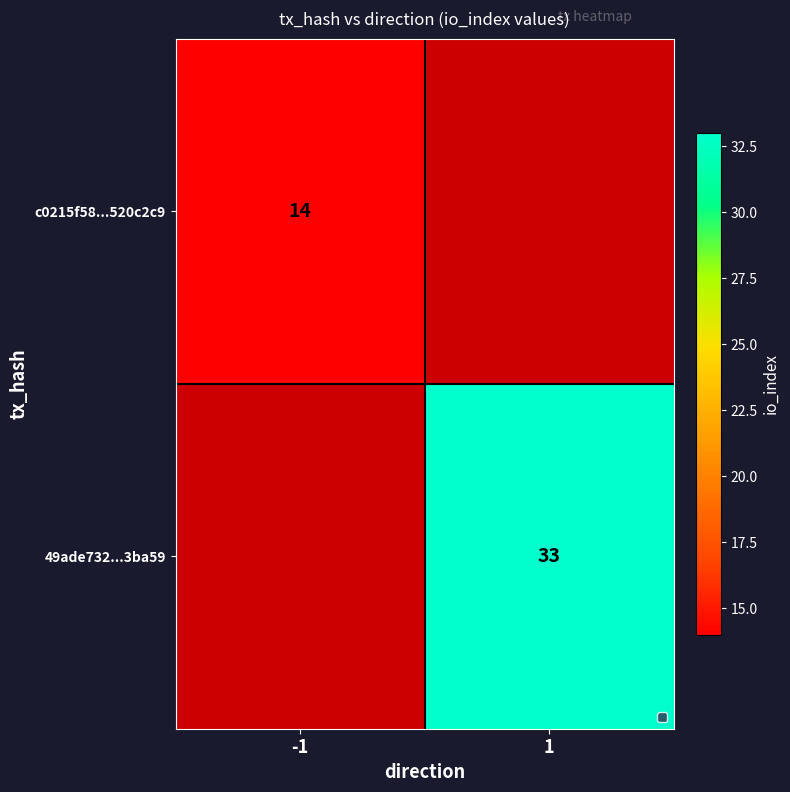

Is the value of c0215f58...520c2c9 at -1 greater than the value of 49ade732...3ba59 at 1?

No